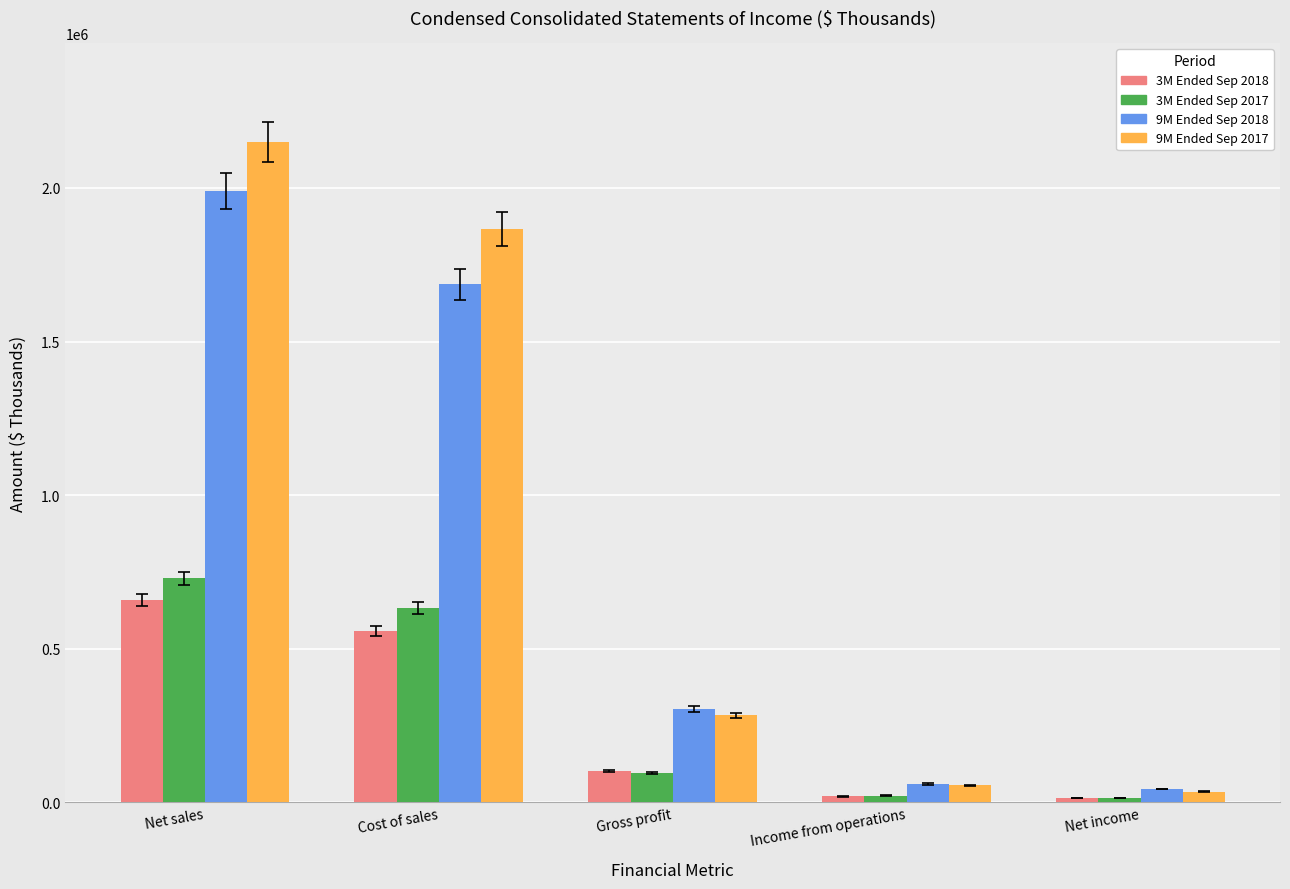

What is the difference between the second highest and second lowest values in the 3M Ended Sep 2017 series?

611348